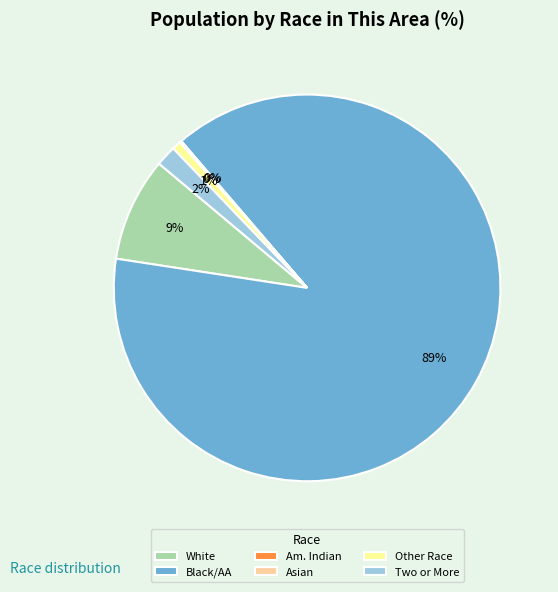

Which slice is the largest?

Black/AA